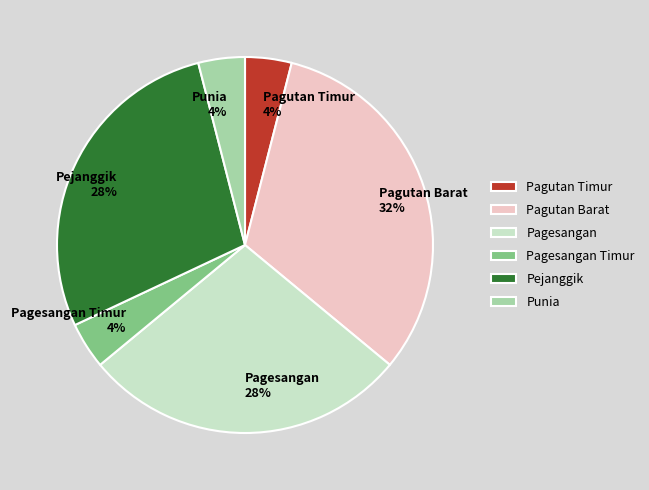

Which slice is the largest?

Pagutan Barat